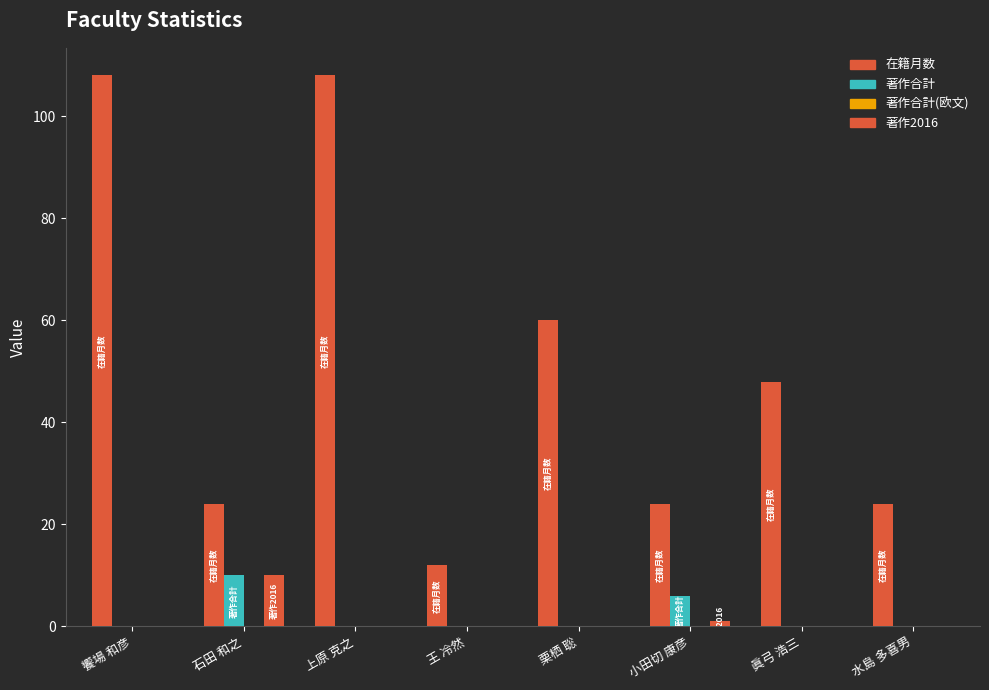

The 在籍月数 series shows 24 at 小田切 康彦. True or false?

True